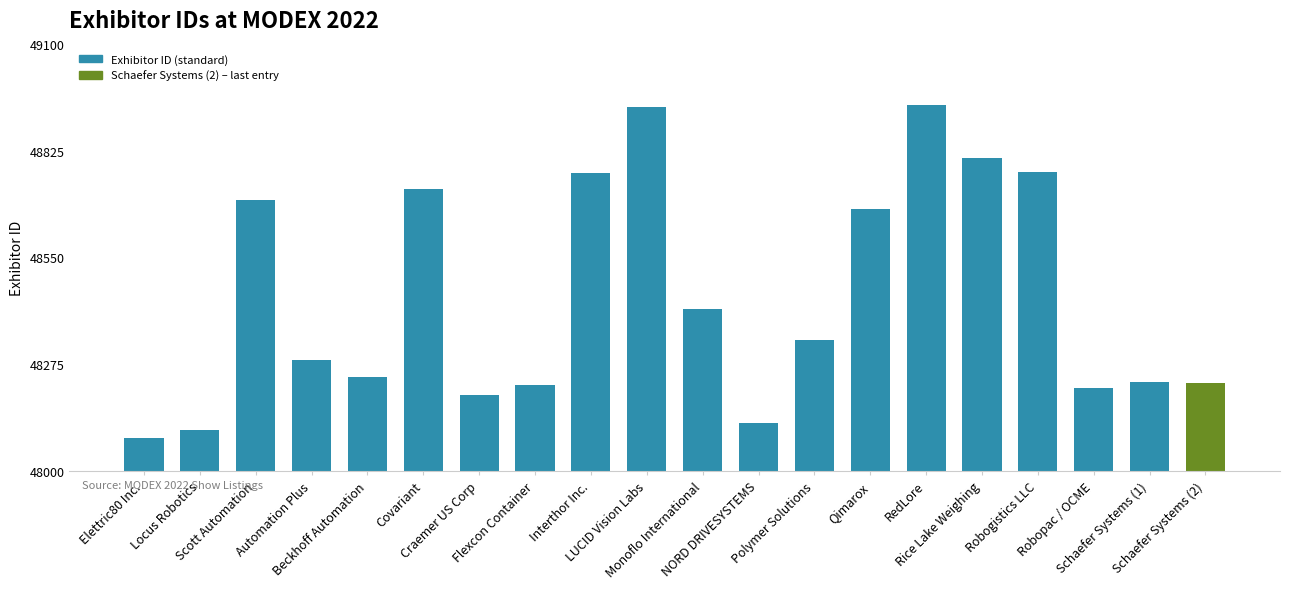

What is the ratio of the value at Locus Robotics to the value at Flexcon Container?

1.0